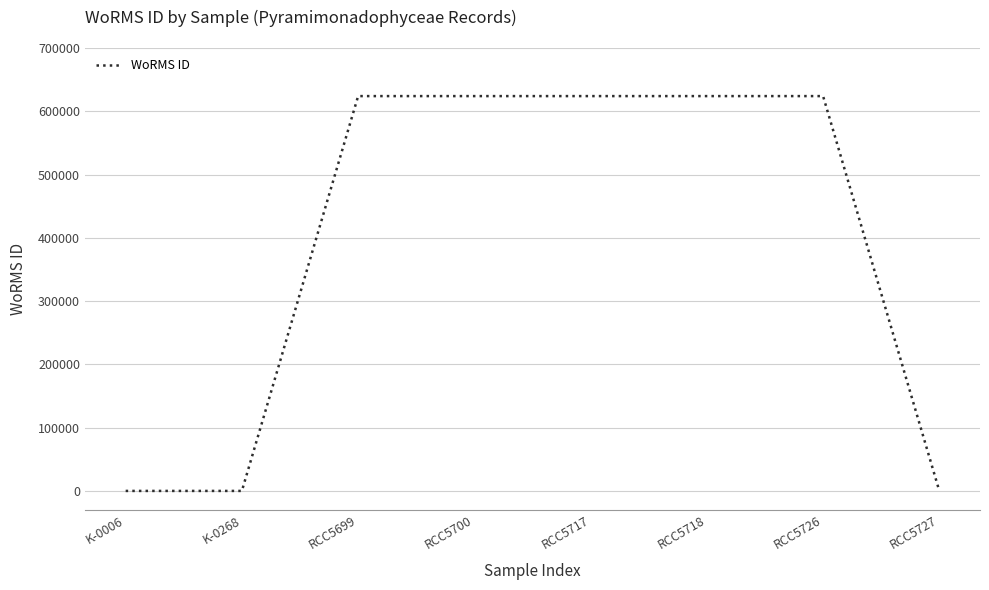

What is the ratio of the value at RCC5726 to the value at RCC5700?

1.0